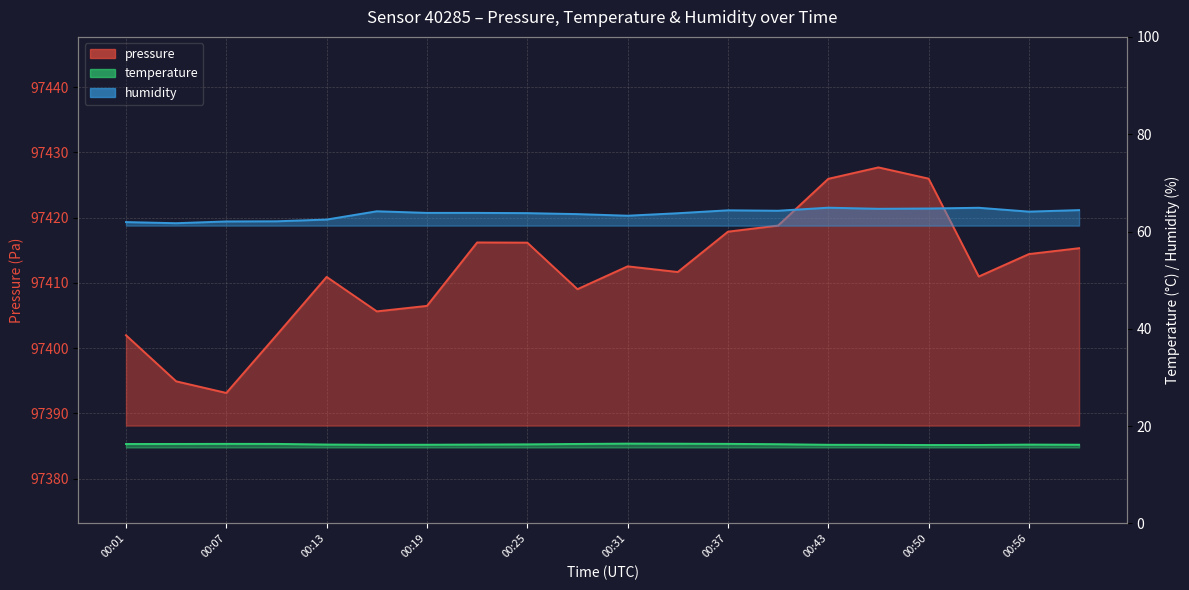

Which has a higher value, 00:28 or 00:01?

00:28